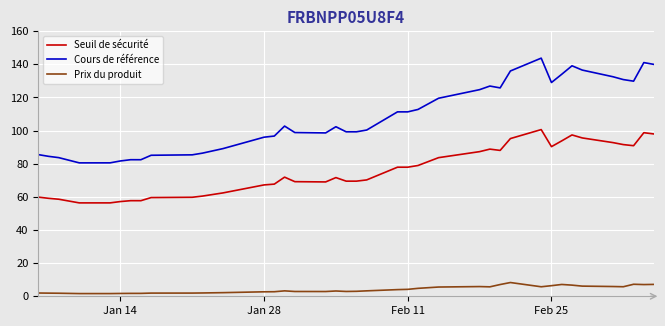

True or false: Seuil de sécurité and Cours de référence cross at least once.

False